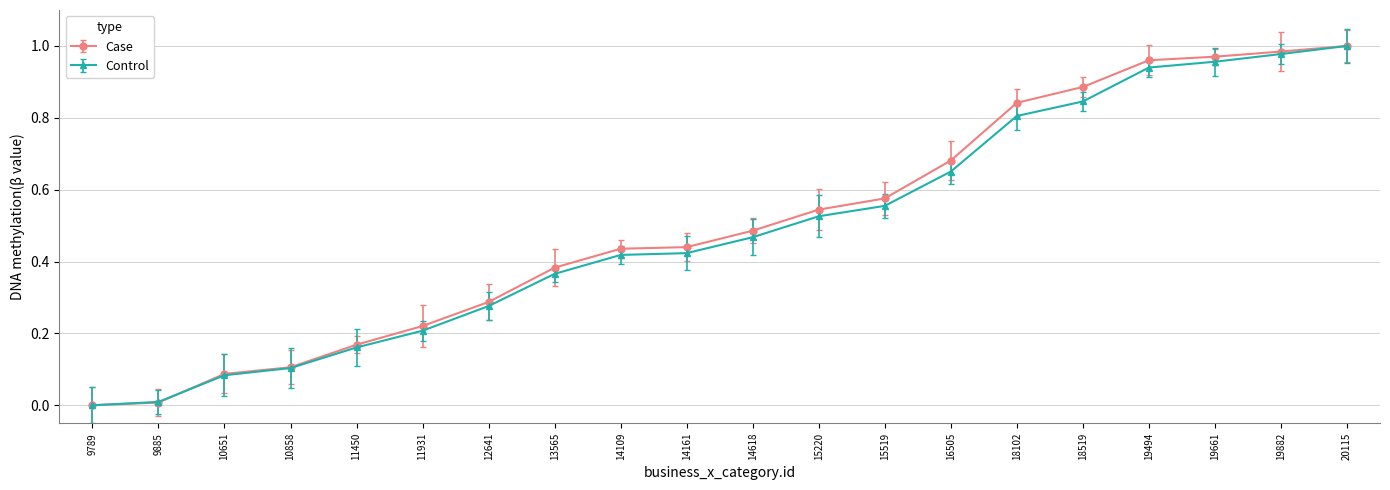

Is the value of Case at 12641 greater than the value of Control at 13565?

No